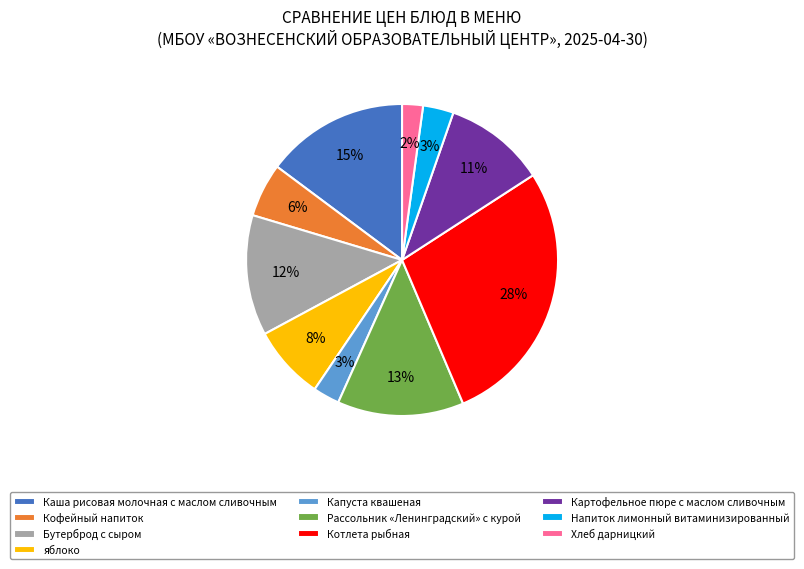

Combined, do Каша рисовая молочная с маслом сливочным and Хлеб дарницкий account for over 50%?

No